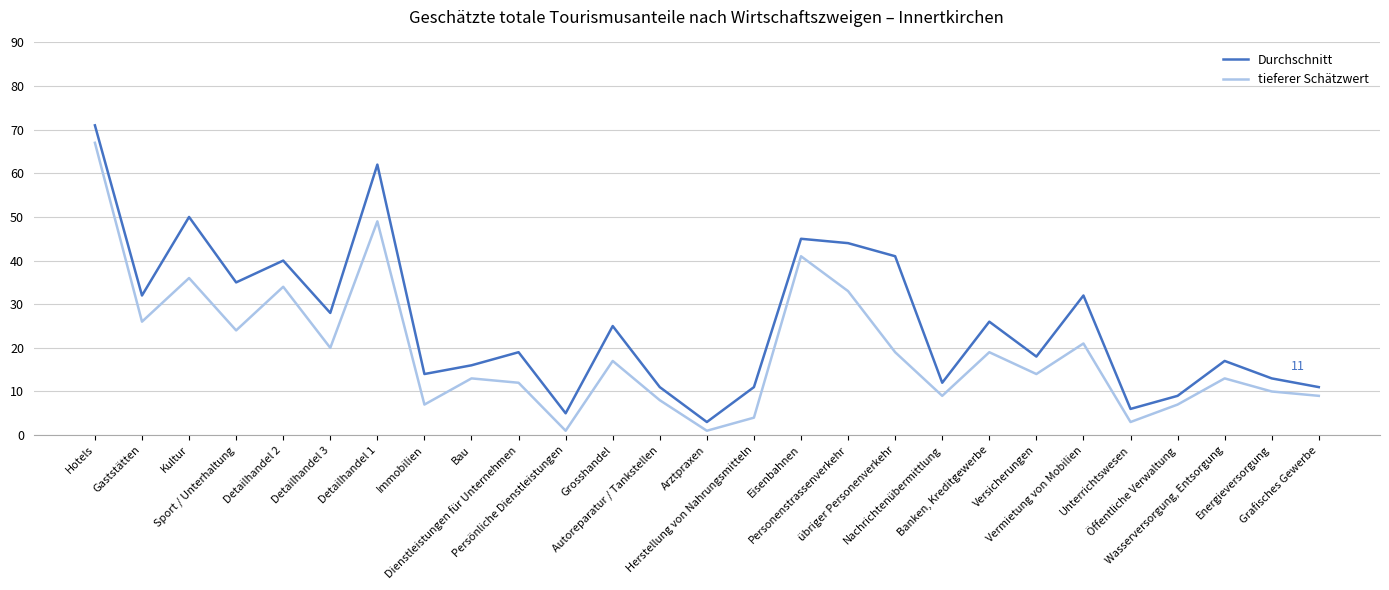

Reading left to right, transcribe all the data shown in this chart.

Durchschnitt: Hotels=71	Gaststätten=32	Kultur=50	Sport / Unterhaltung=35	Detailhandel 2=40	Detailhandel 3=28	Detailhandel 1=62	Immobilien=14	Bau=16	Dienstleistungen für Unternehmen=19	Persönliche Dienstleistungen=5	Grosshandel=25	Autoreparatur / Tankstellen=11	Arztpraxen=3	Herstellung von Nahrungsmitteln=11	Eisenbahnen=45	Personenstrassenverkehr=44	übriger Personenverkehr=41	Nachrichtenübermittlung=12	Banken, Kreditgewerbe=26	Versicherungen=18	Vermietung von Mobilien=32	Unterrichtswesen=6	Öffentliche Verwaltung=9	Wasserversorgung, Entsorgung=17	Energieversorgung=13	Grafisches Gewerbe=11
tieferer Schätzwert: Hotels=67	Gaststätten=26	Kultur=36	Sport / Unterhaltung=24	Detailhandel 2=34	Detailhandel 3=20	Detailhandel 1=49	Immobilien=7	Bau=13	Dienstleistungen für Unternehmen=12	Persönliche Dienstleistungen=1	Grosshandel=17	Autoreparatur / Tankstellen=8	Arztpraxen=1	Herstellung von Nahrungsmitteln=4	Eisenbahnen=41	Personenstrassenverkehr=33	übriger Personenverkehr=19	Nachrichtenübermittlung=9	Banken, Kreditgewerbe=19	Versicherungen=14	Vermietung von Mobilien=21	Unterrichtswesen=3	Öffentliche Verwaltung=7	Wasserversorgung, Entsorgung=13	Energieversorgung=10	Grafisches Gewerbe=9